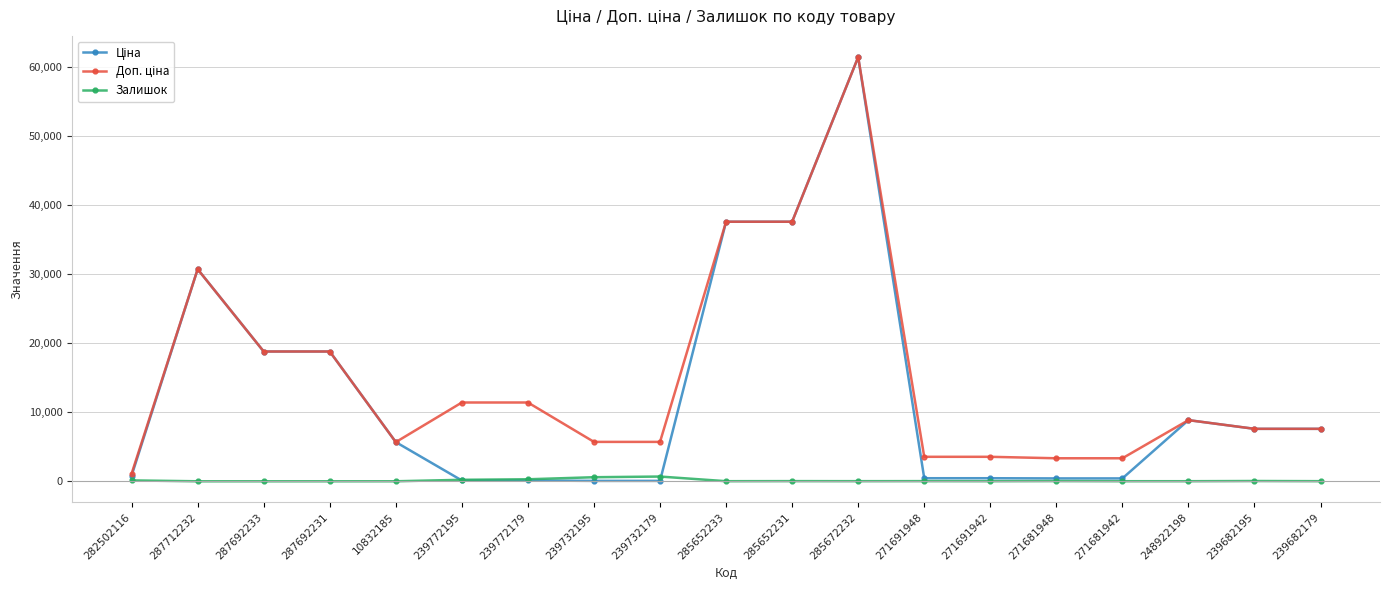

At how many categories does at least one series exceed 33071?

3